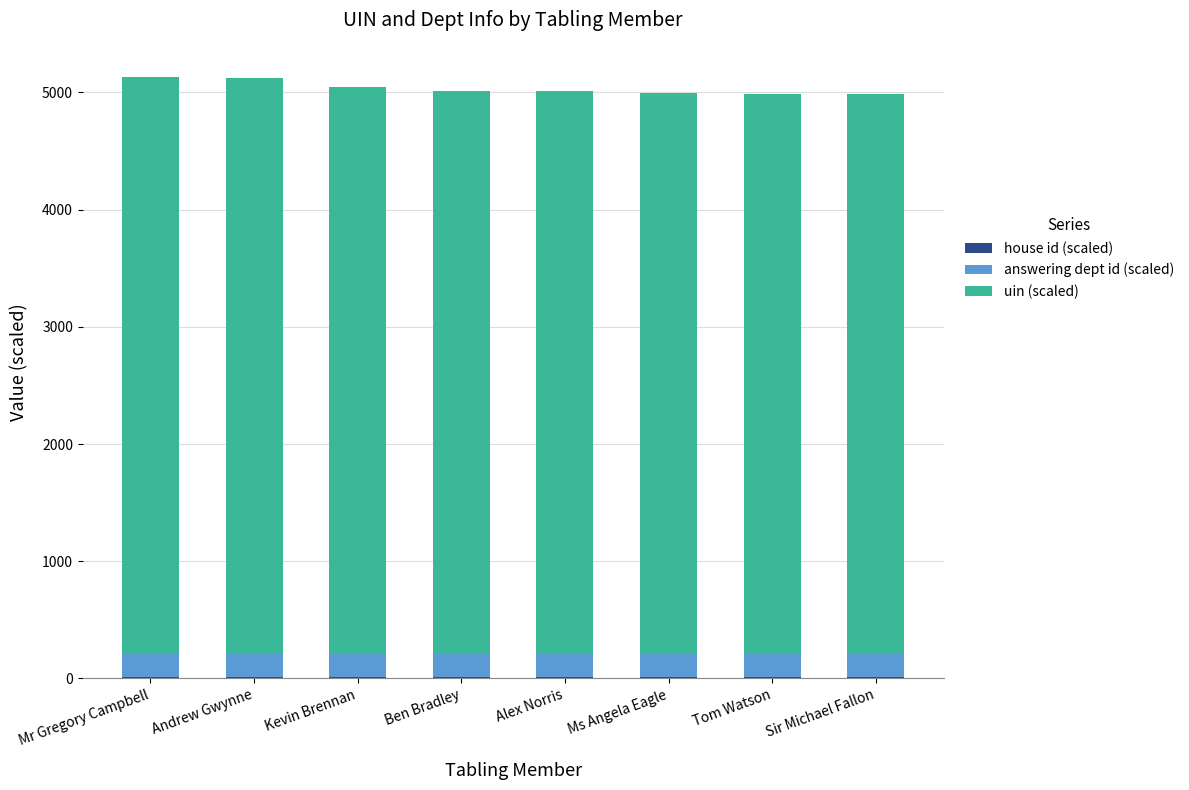

Are the bars horizontal?

No